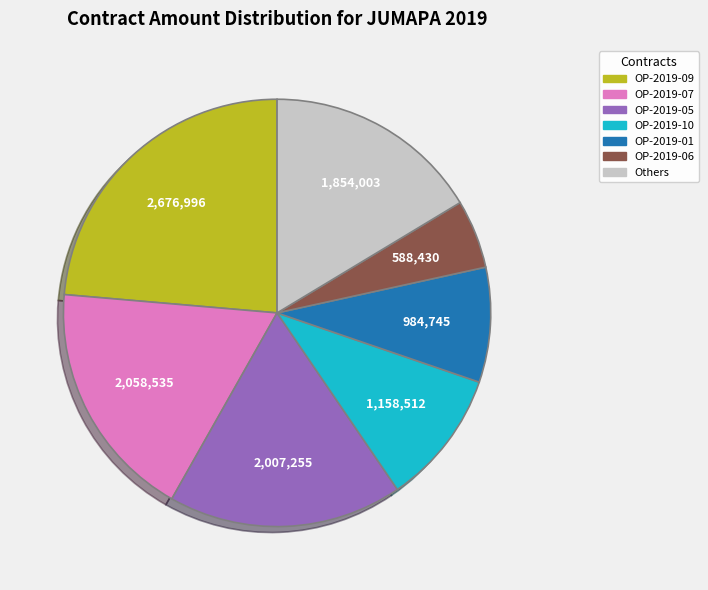

Is there a majority slice in this chart?

No